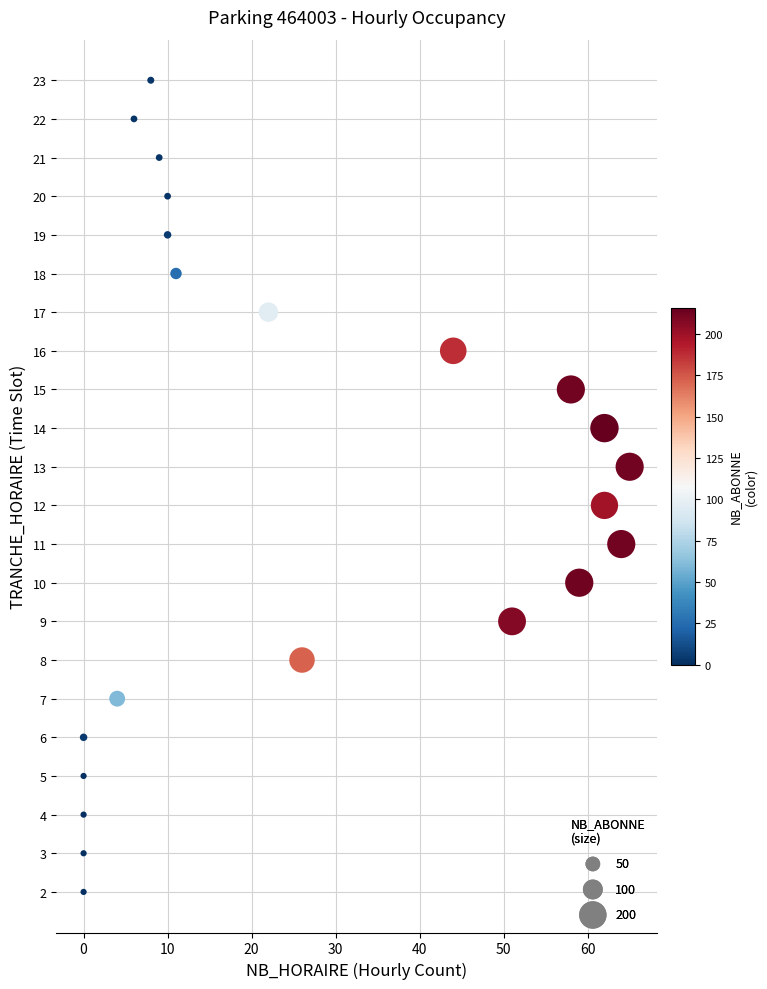

What is the range of Y values (max minus min)?

21